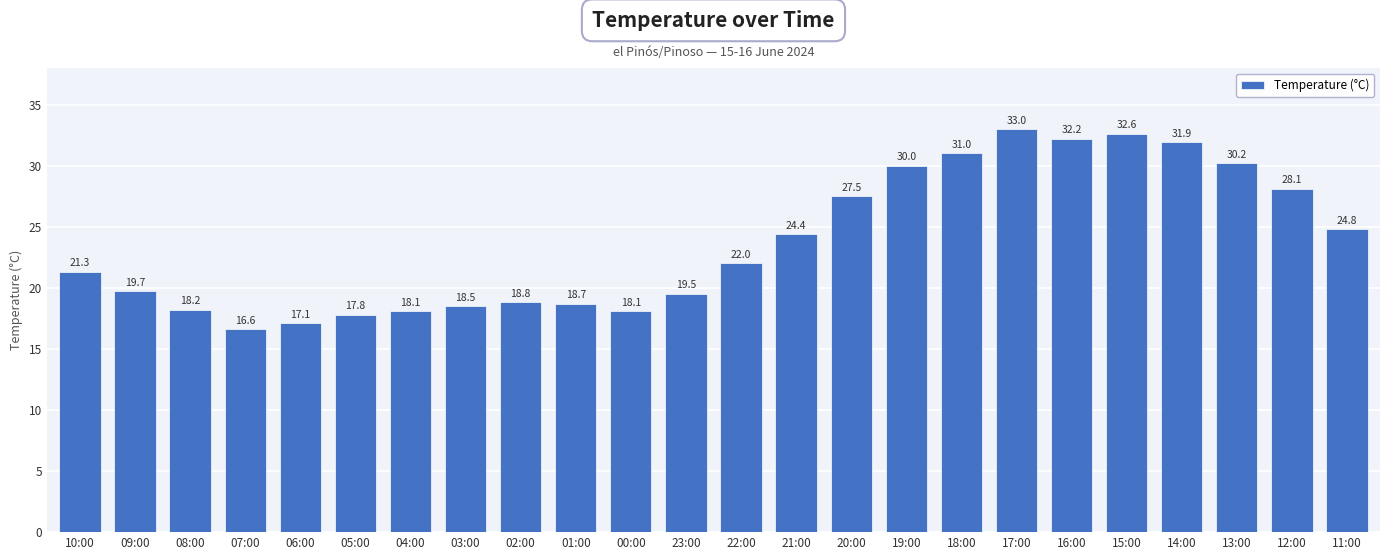

Is it true that the value at 04:00 is 28.8?

False